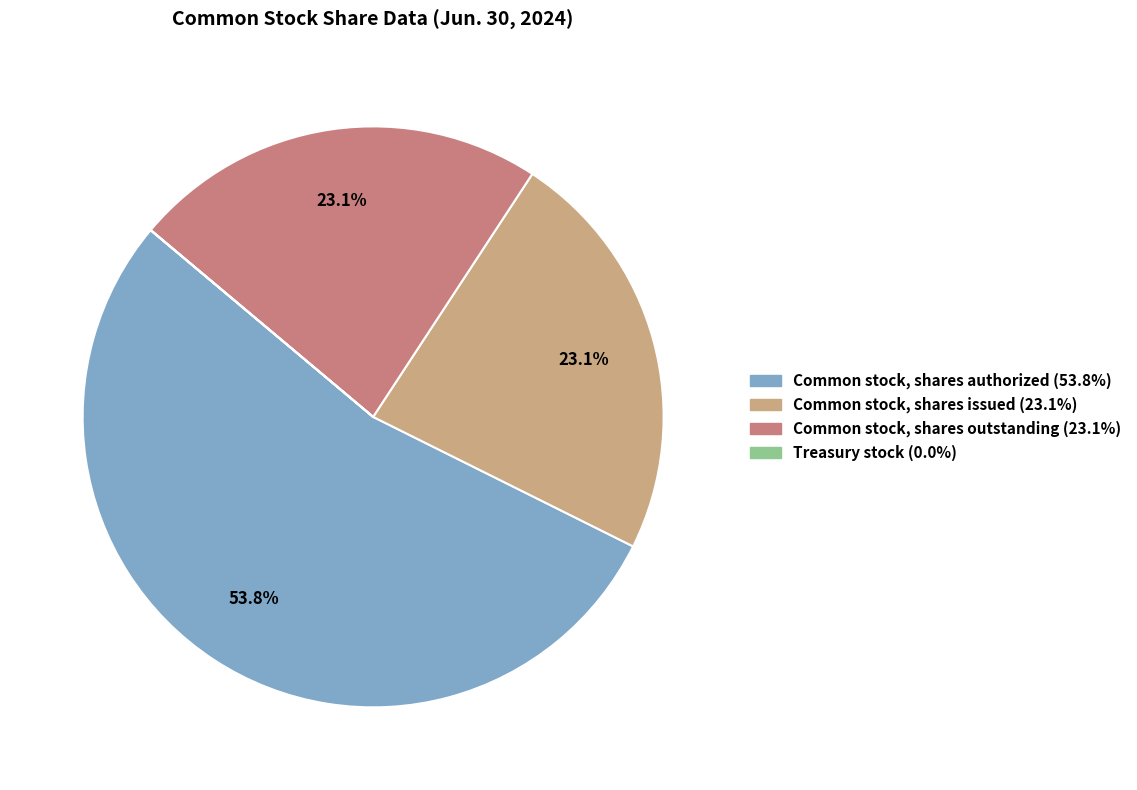

What is the largest slice in the pie chart?

Common stock, shares authorized